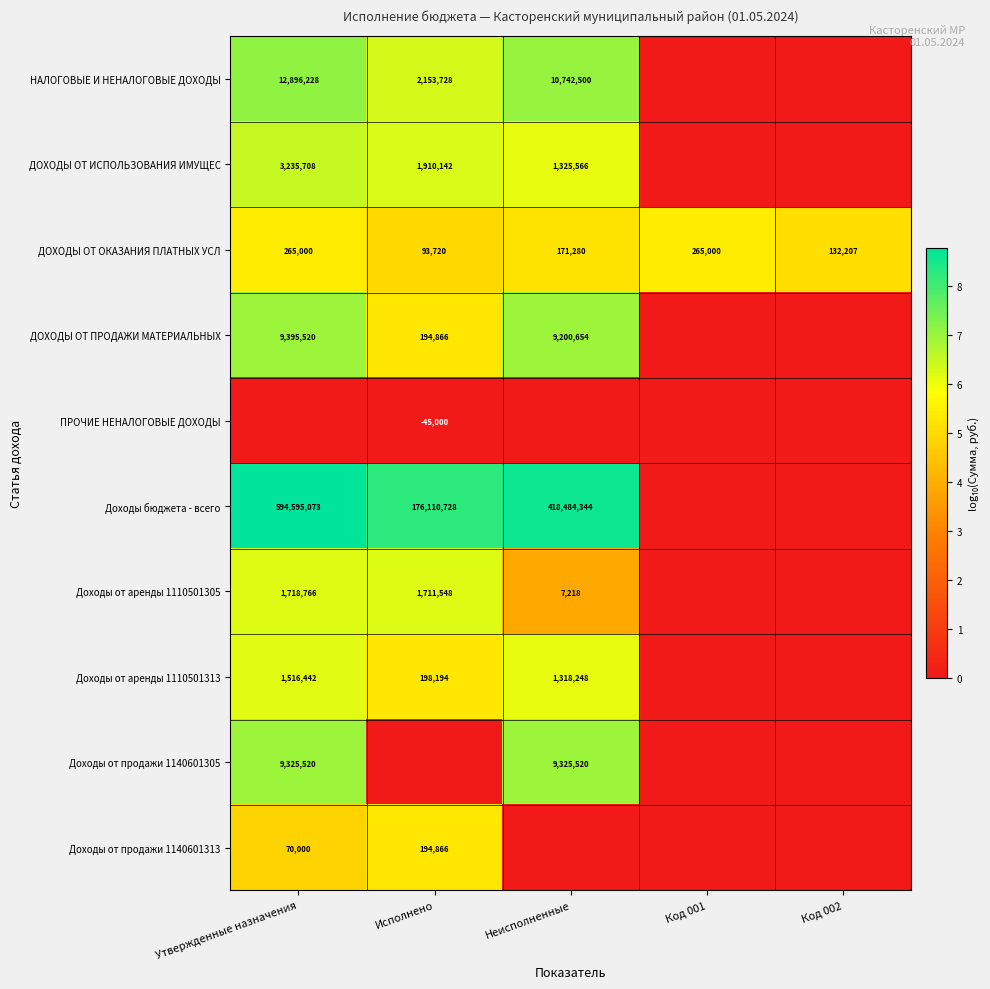

At which category does the chart reach its peak across all series?

Утвержденные назначения